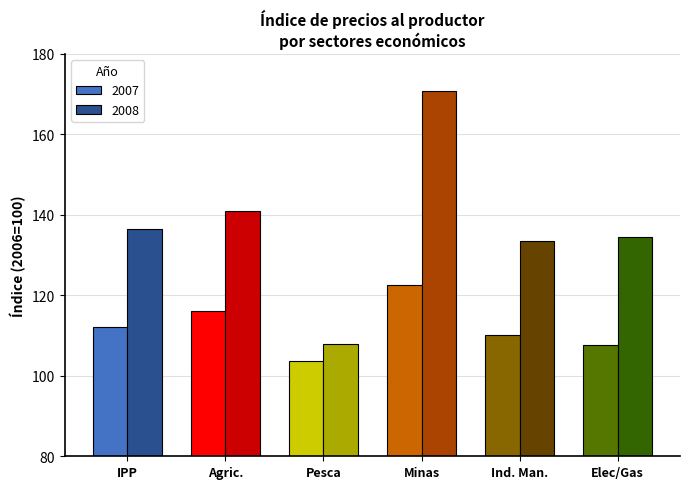

Reading left to right, what are all the values shown in this chart?

2007: 112.0	116.2	103.7	122.6	110.2	107.7
2008: 136.4	141.0	107.9	170.9	133.4	134.6